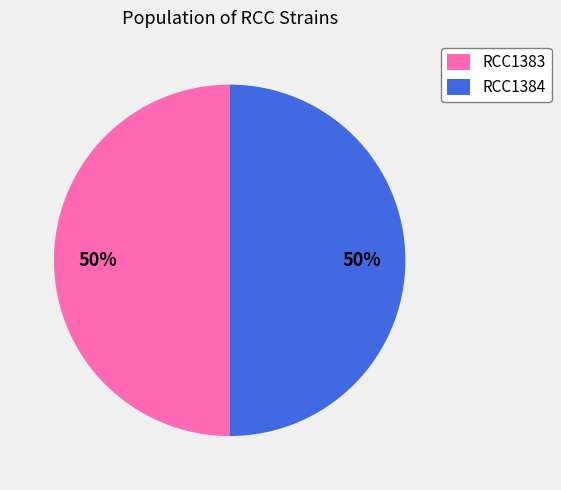

To the nearest percent, what portion does RCC1384 represent?

50%